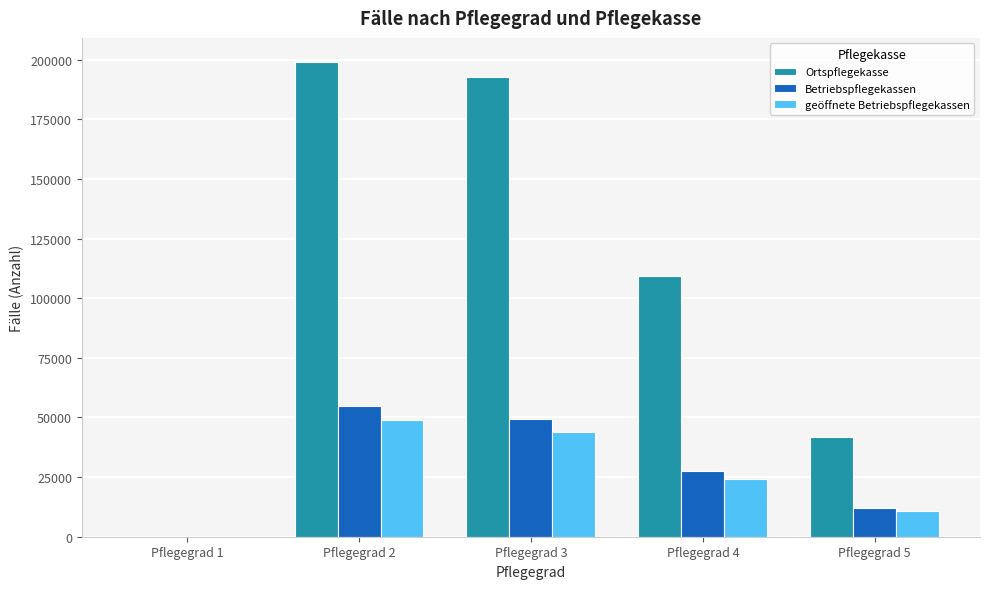

What is the sum of the Ortspflegekasse values at Pflegegrad 4 and Pflegegrad 2?

308659